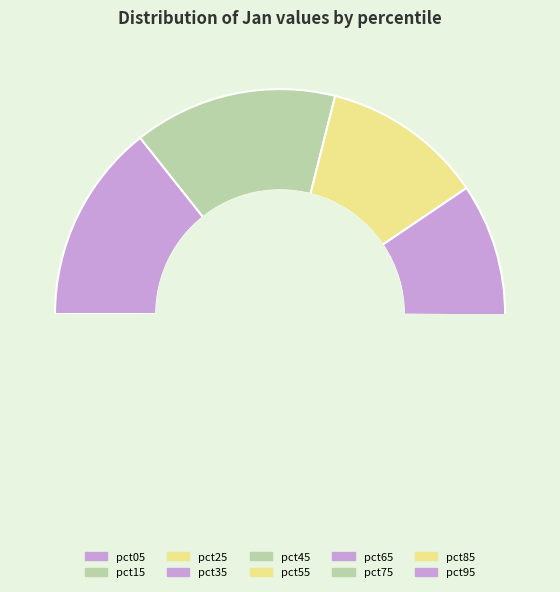

Which slice is the largest?

pct15